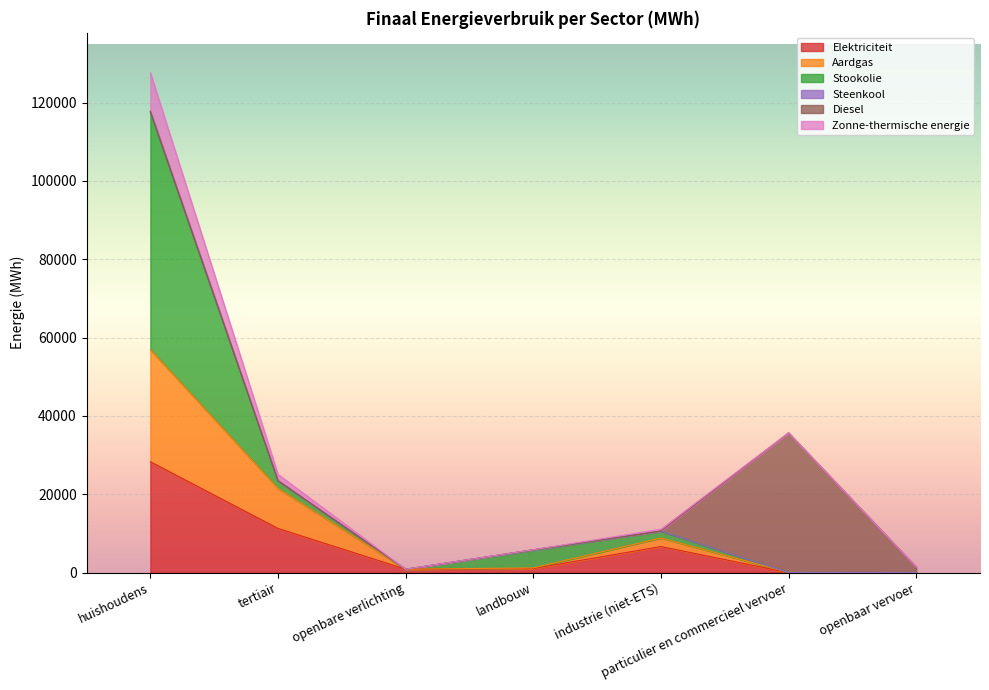

Is the value of Elektriciteit at industrie (niet-ETS) greater than the value of Aardgas at huishoudens?

No